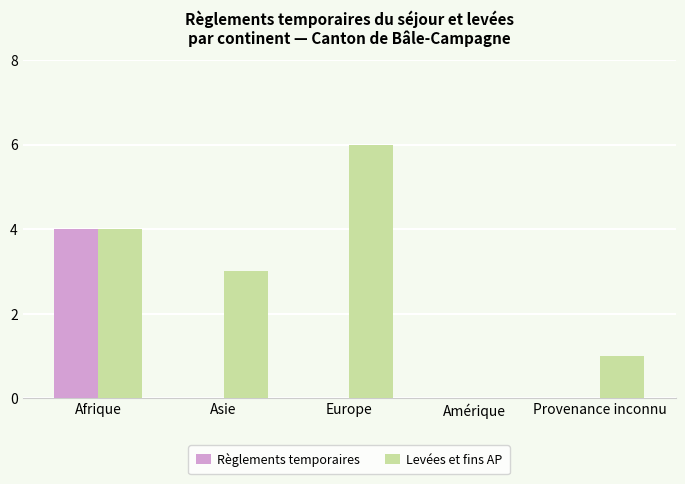

Which label corresponds to the largest value in the chart?

Europe